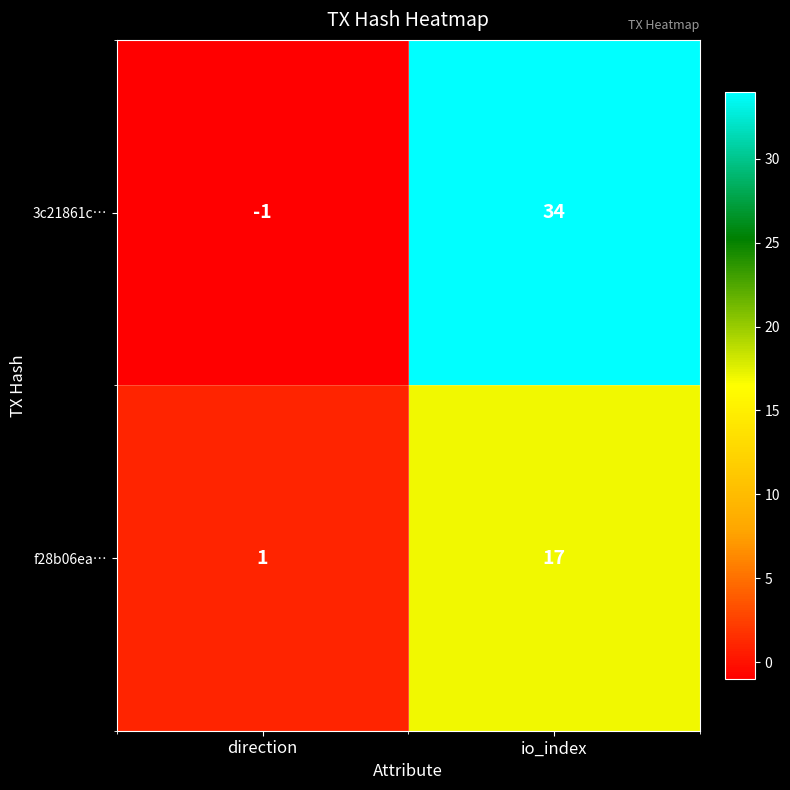

What is the sum of the 3c21861c… values at io_index and direction?

33